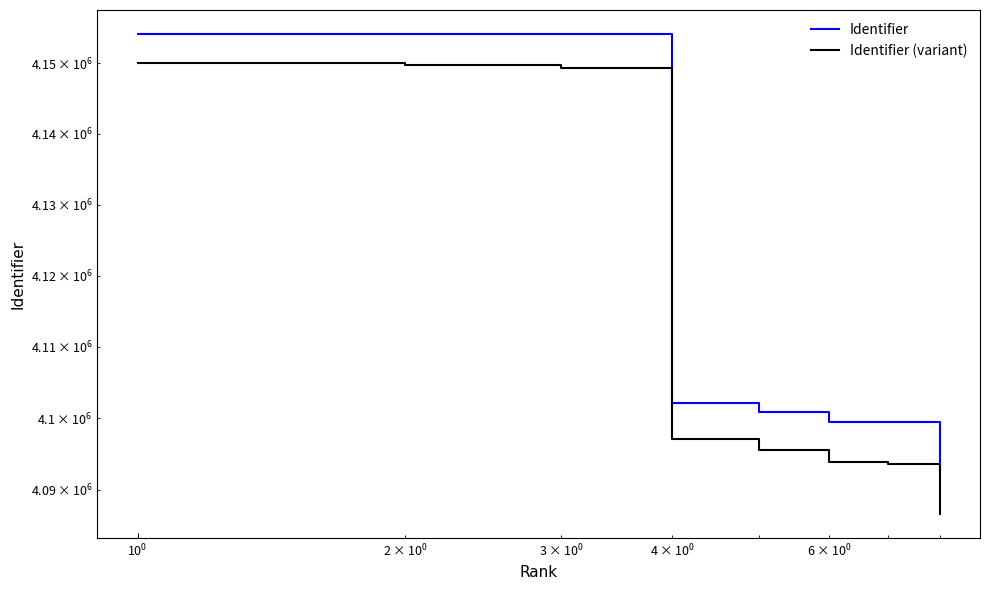

Count the number of categories in the chart.

8